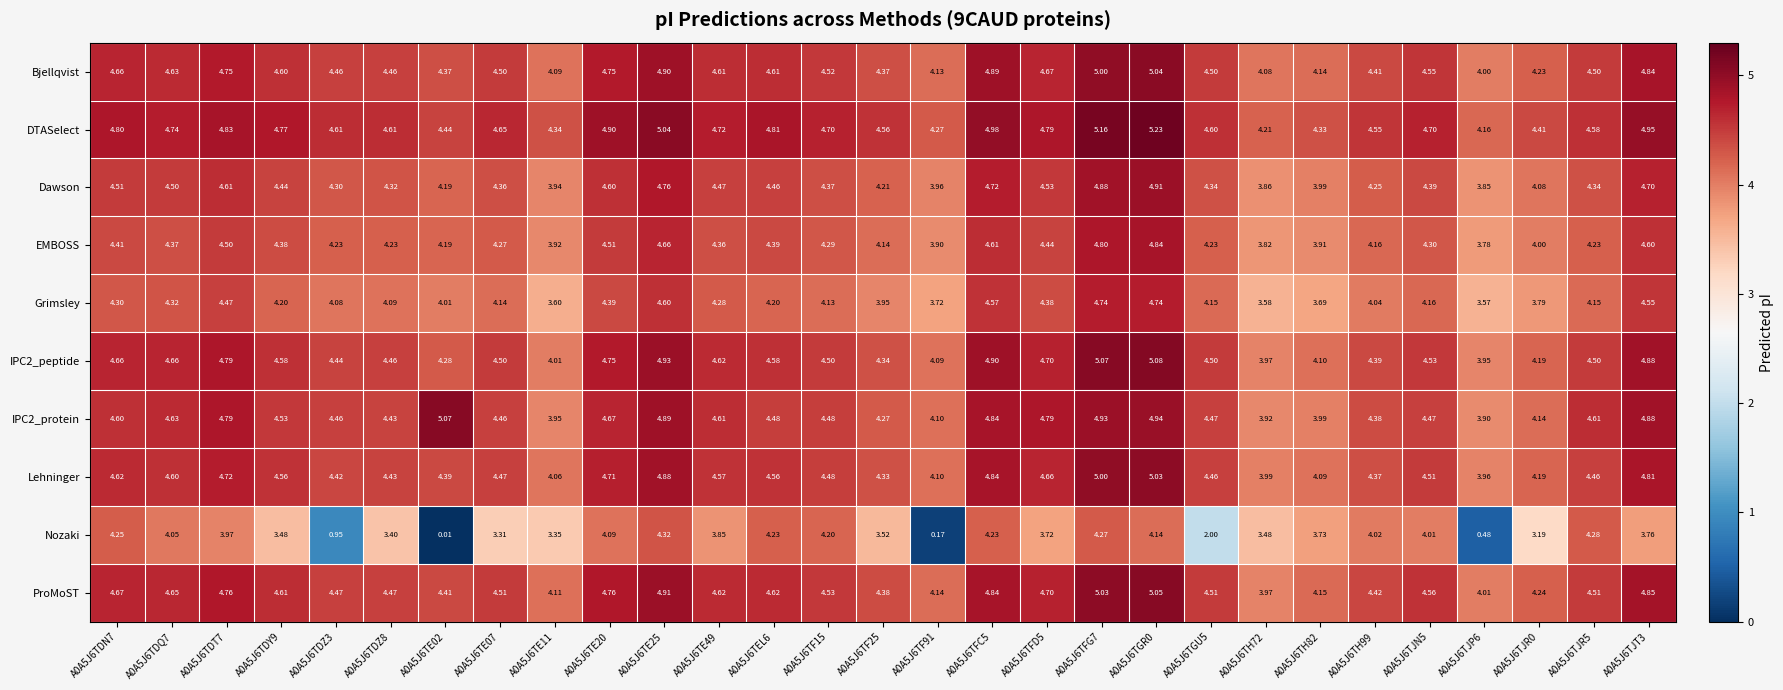

How many distinct data groups are displayed?

10